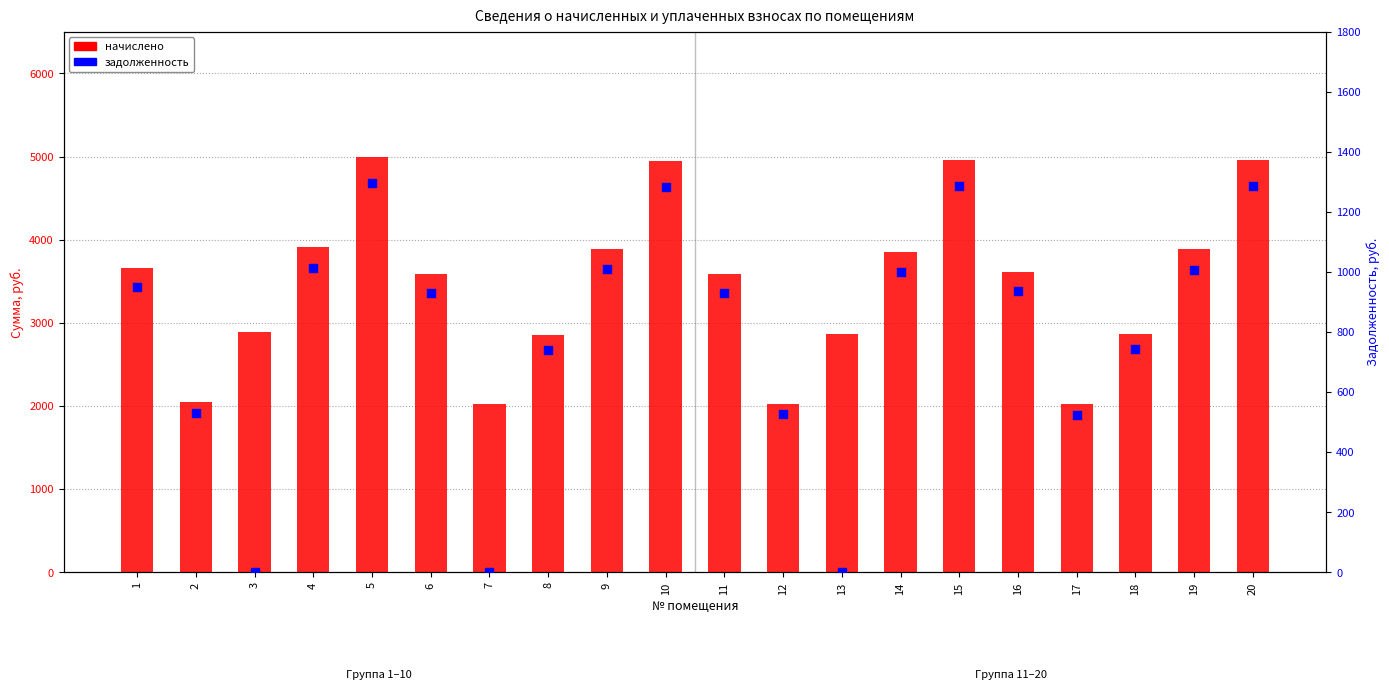

How many data points in начислено are less than 3616?

10